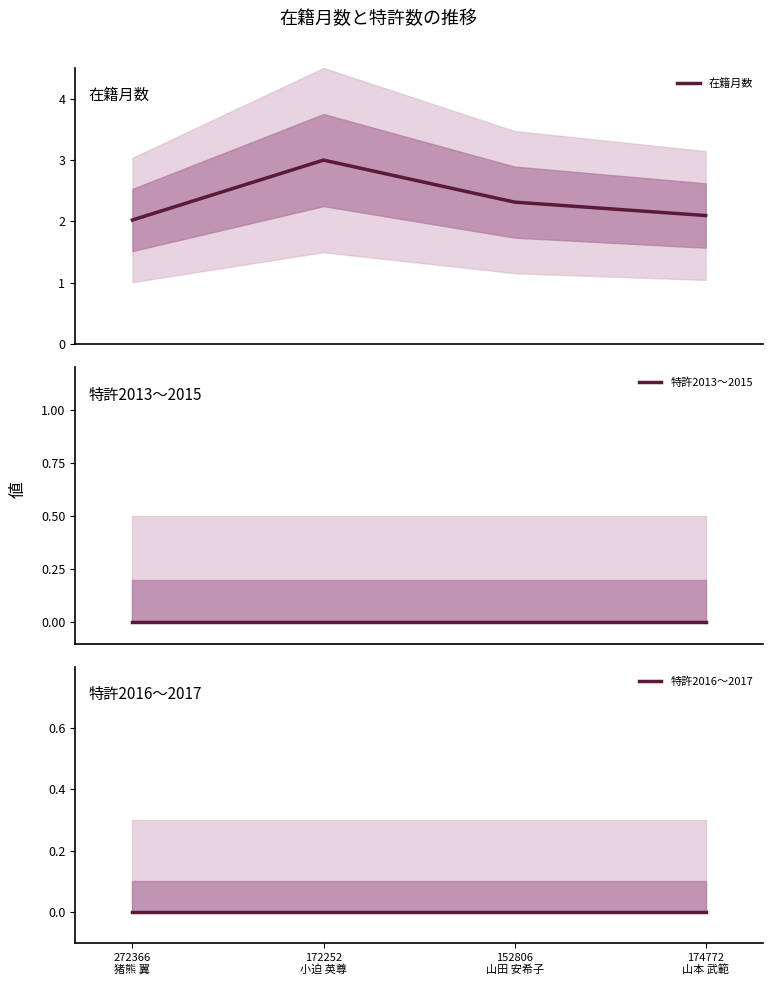

True or false: 特許2013〜2015 and 特許2016〜2017 intersect in this chart.

False